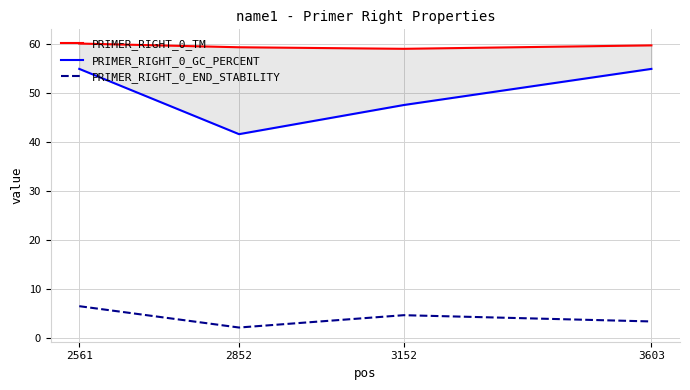

True or false: PRIMER_RIGHT_0_END_STABILITY has a value of 1.2 at 3603.

False